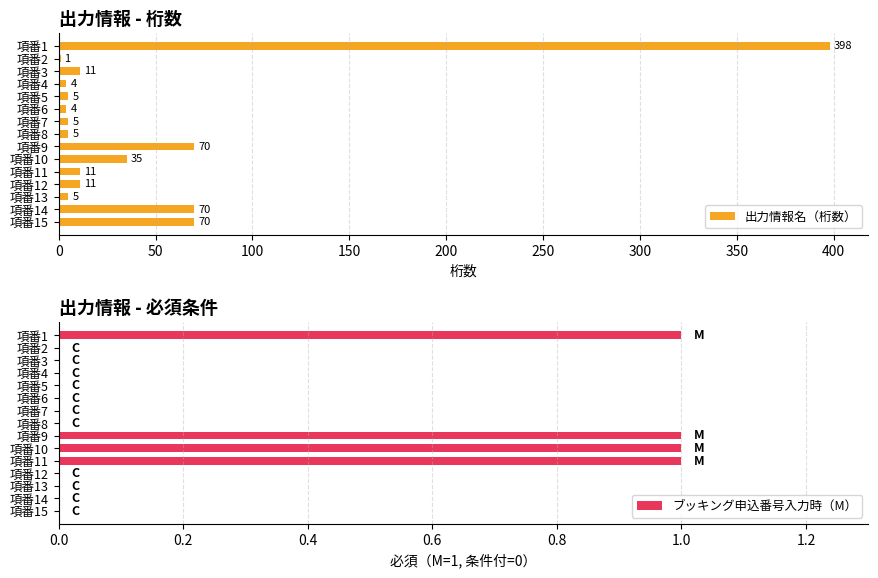

Read the 出力情報名（桁数） value at 項番11, to the nearest 5.

10